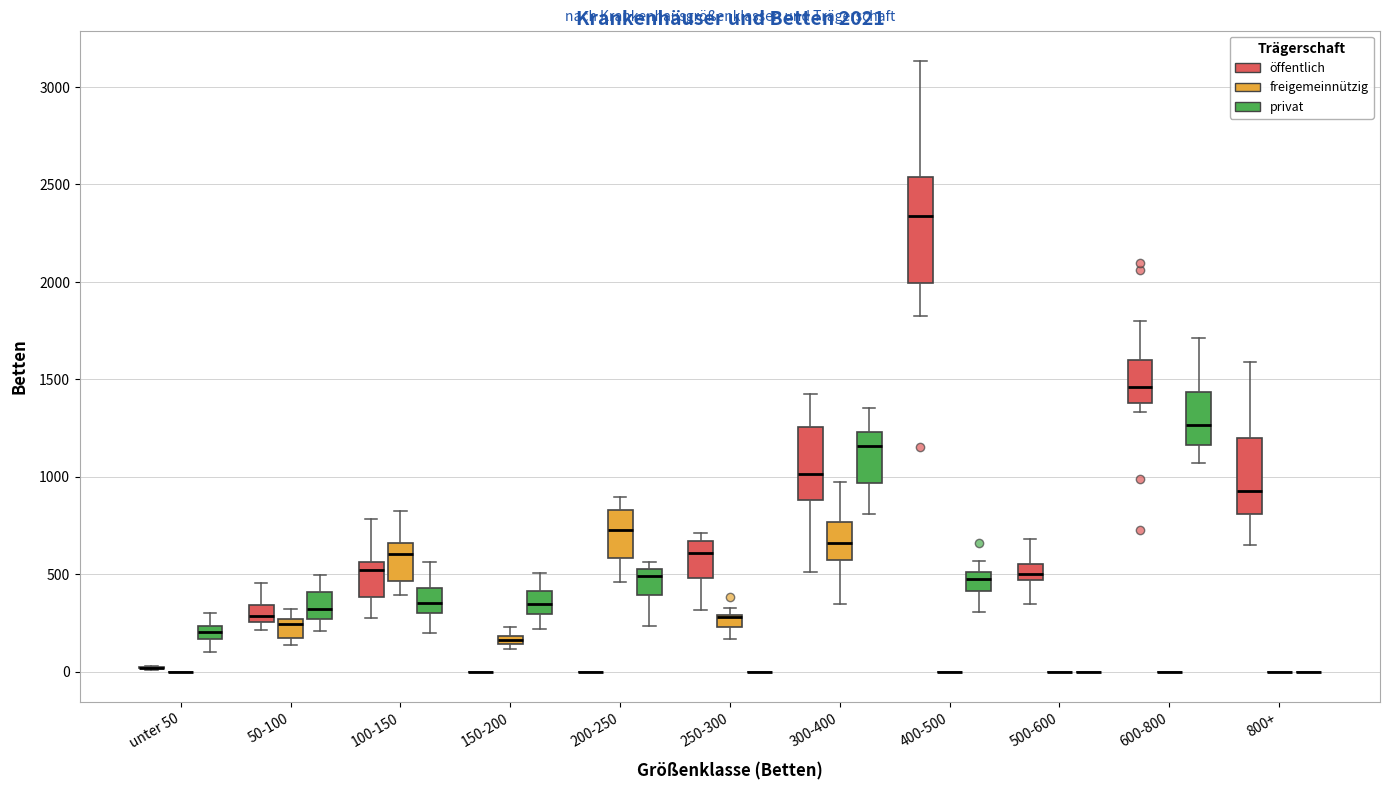

Comparing the boxes themselves (not the whiskers), which one is the tallest?

400-500 (öffentlich)